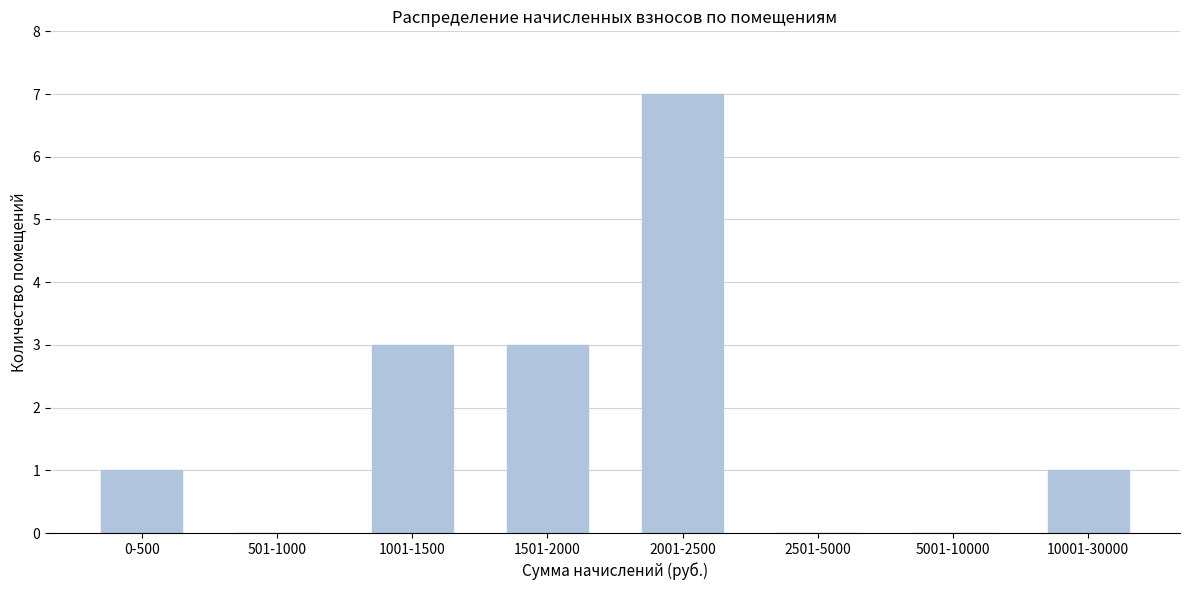

Reading left to right, what are all the values shown in this chart?

0-500=1	501-1000=0	1001-1500=3	1501-2000=3	2001-2500=7	2501-5000=0	5001-10000=0	10001-30000=1